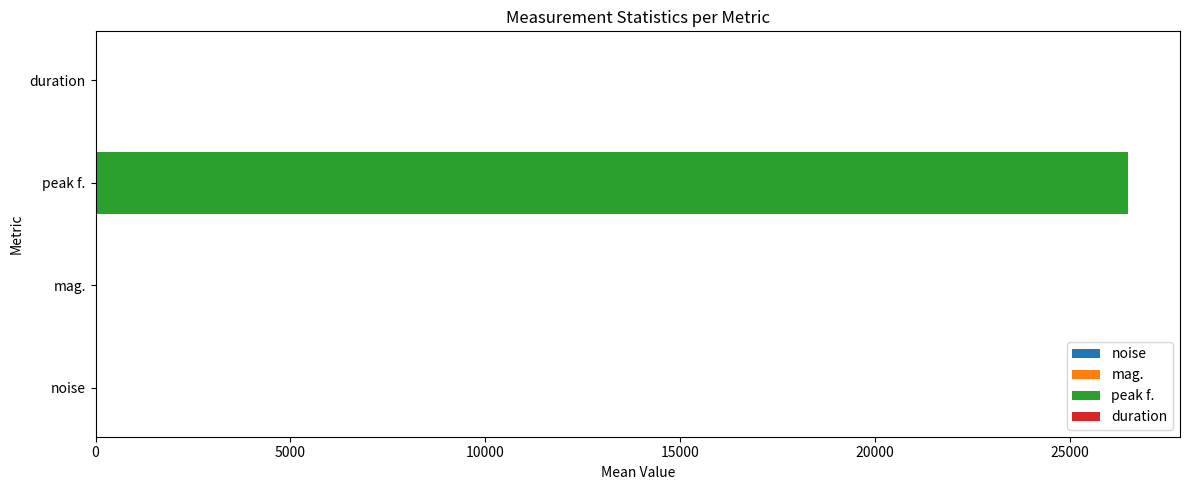

What is the maximum value shown in the chart?

26498.6